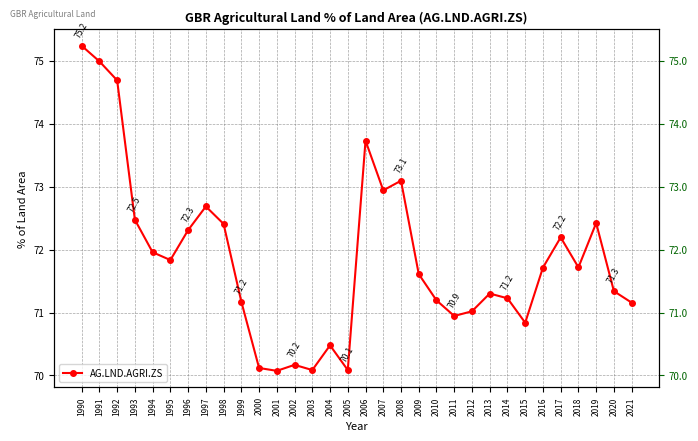

True or false: there are more than 2 points higher than both neighbors.

True